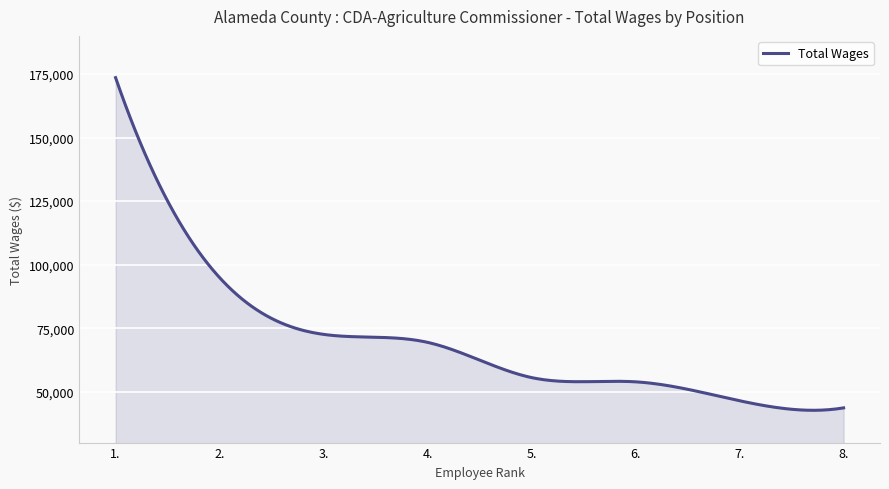

What is the minimum value shown in the chart?

42702.8